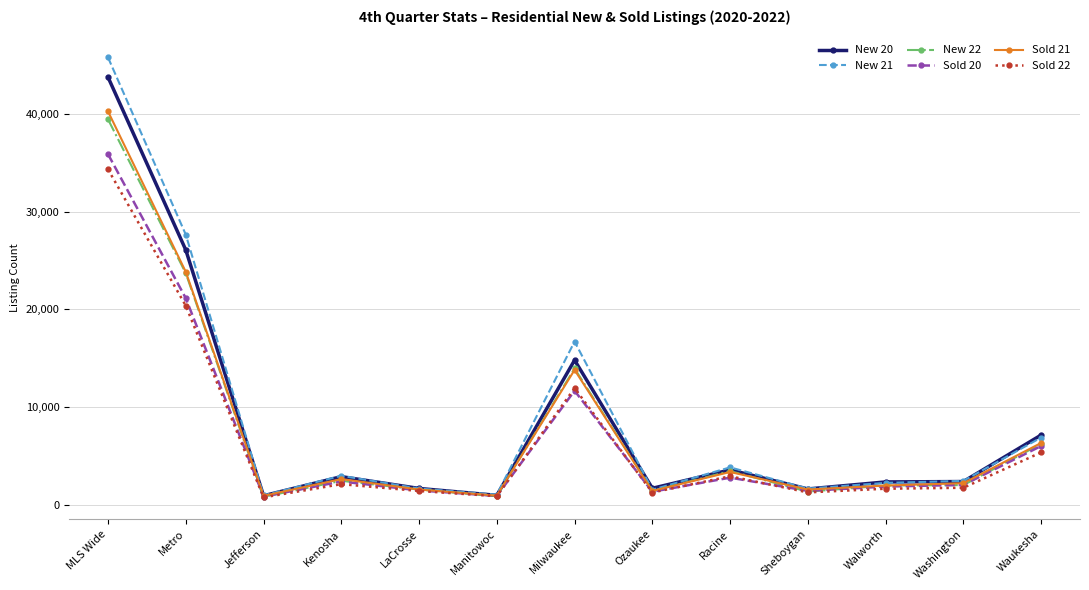

What is the value of the Sold 22 point at the 7th from the left?

11947